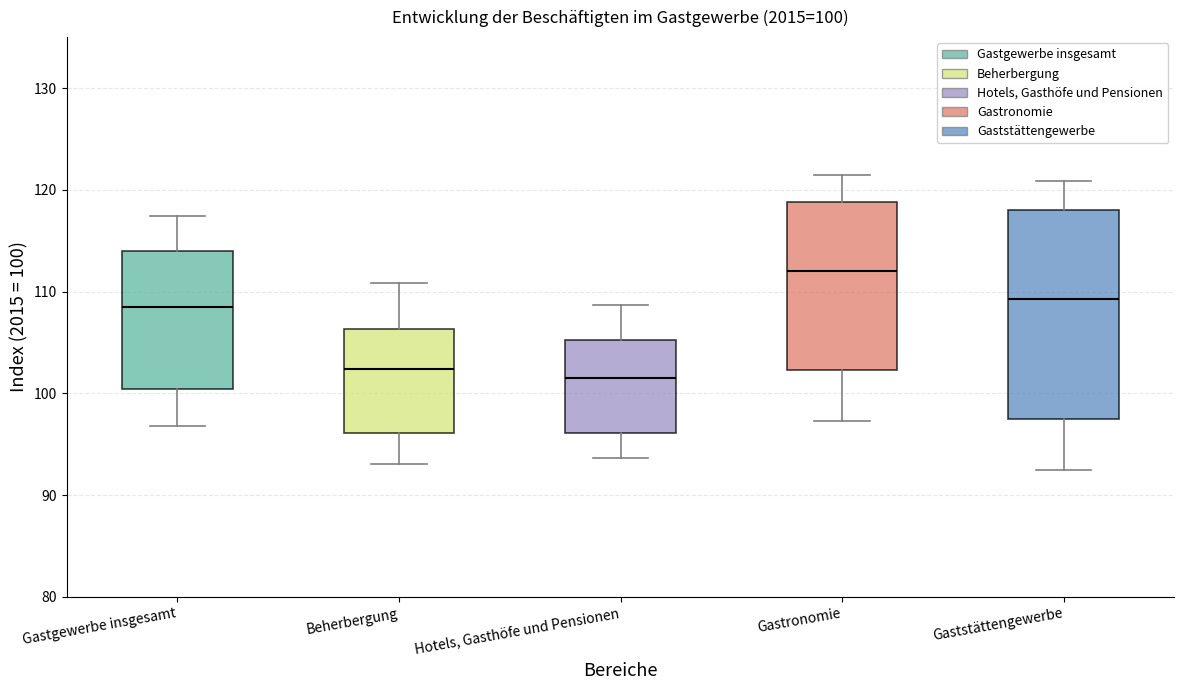

Which box is the tallest, from its lower edge to its upper edge?

Gaststättengewerbe